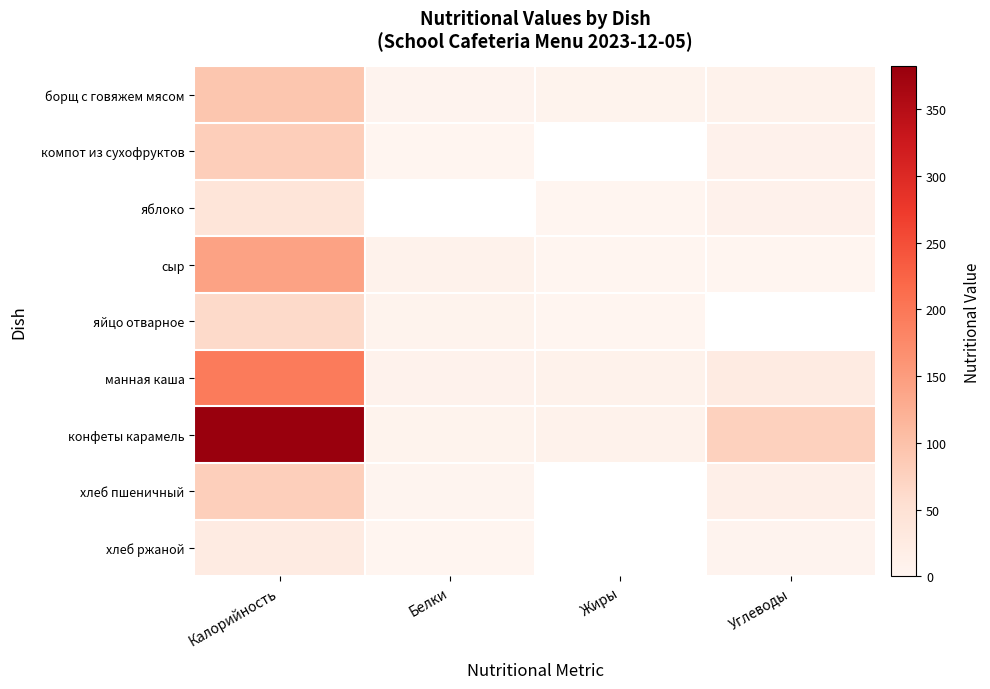

Between Белки and Жиры, which series saw the biggest shift?

сыр